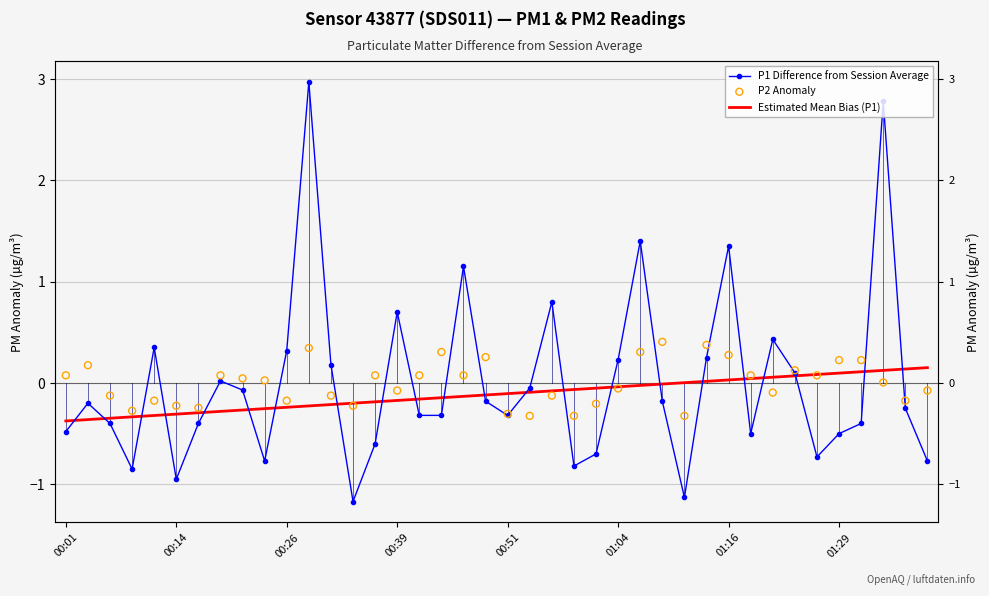

Which series has the largest total across all categories?

P1 Difference from Session Average